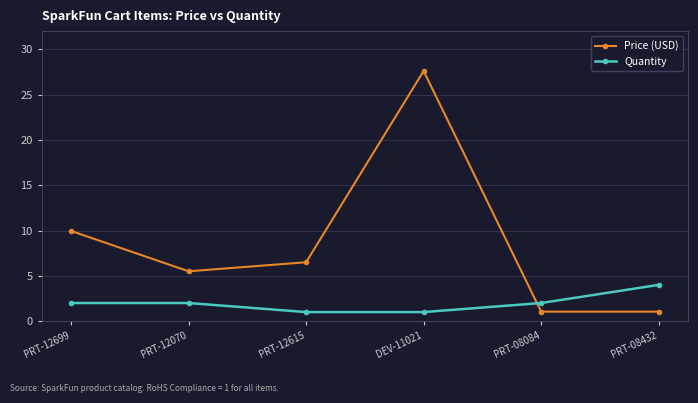

True or false: Price (USD) has a value of 3.0 at PRT-12070.

False